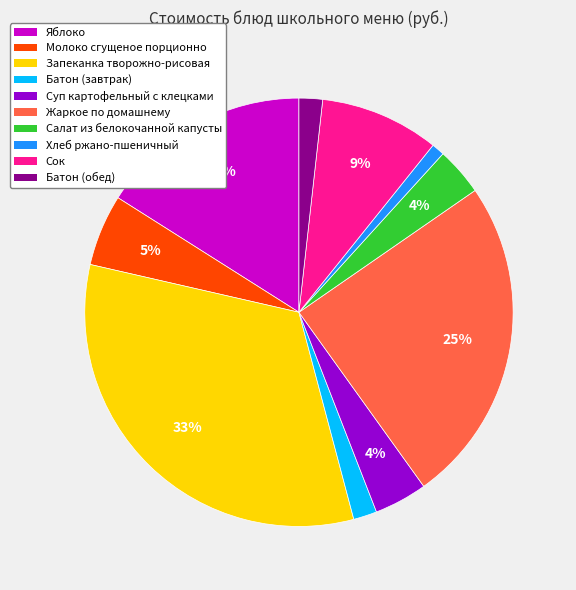

Is Запеканка творожно-рисовая the majority of the pie?

No